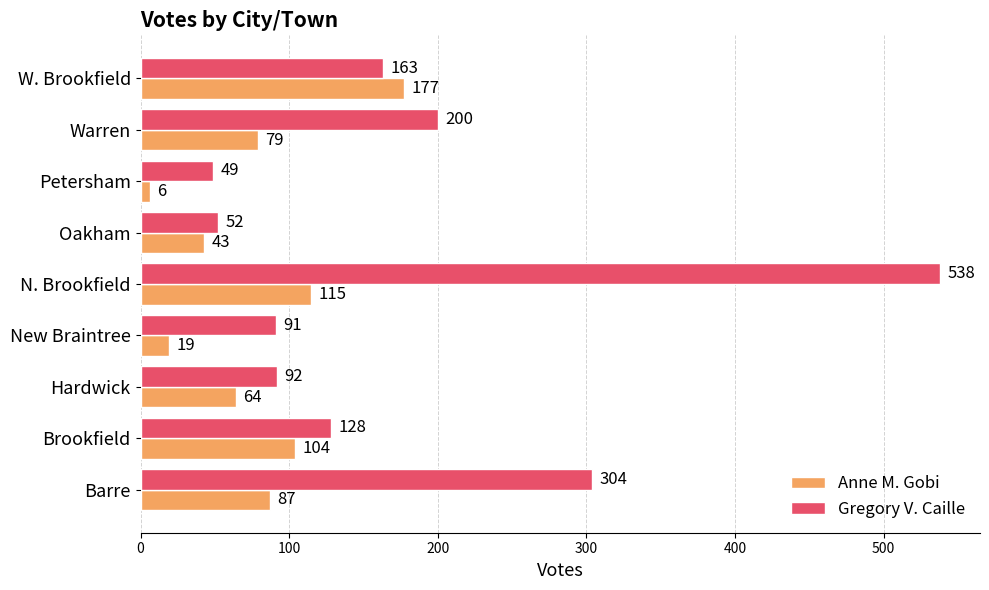

The value of Anne M. Gobi at W. Brookfield is 177. True or false?

True